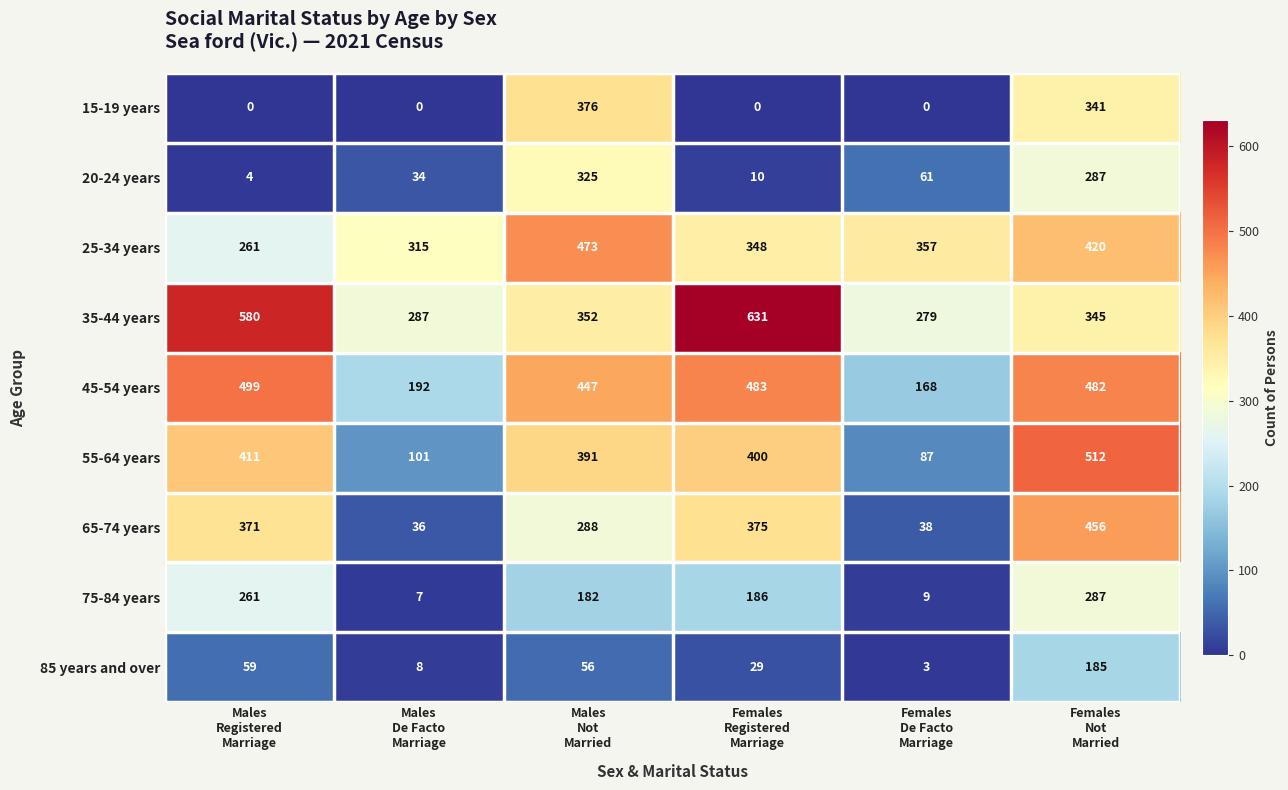

How many series are shown in this chart?

9